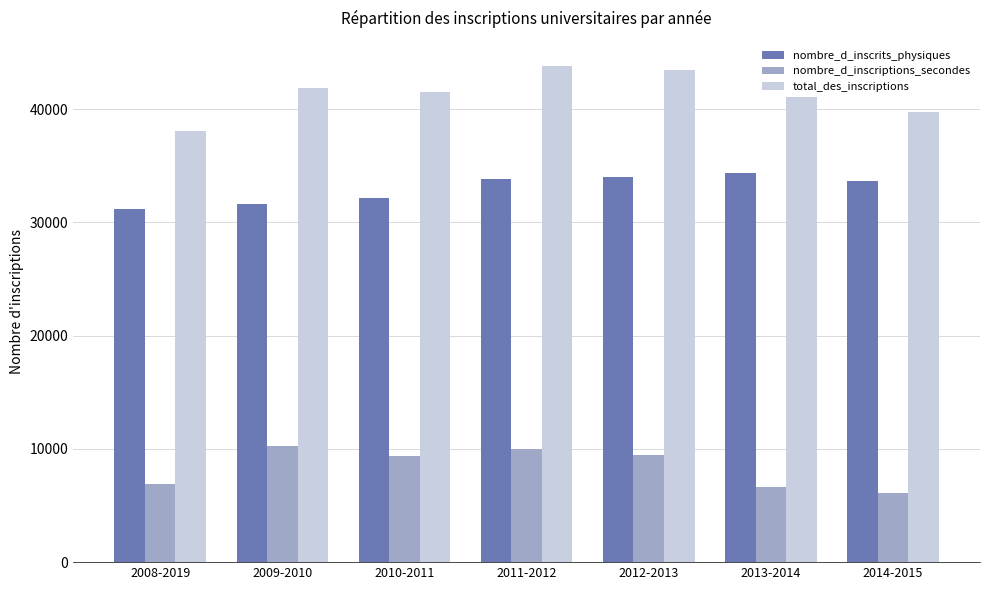

Which series changed the most between 2013-2014 and 2014-2015?

total_des_inscriptions